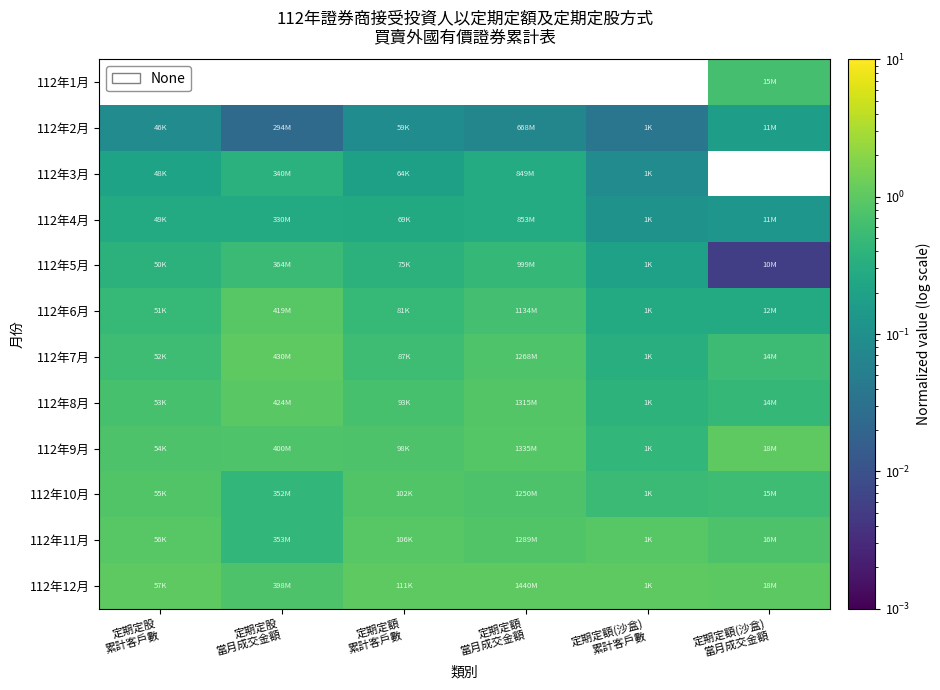

Reading left to right, extract all data points from this chart.

112年1月: 定期定股
累計客戶數=0.0	定期定股
當月成交金額=0.0	定期定額
累計客戶數=0.0	定期定額
當月成交金額=0.0	定期定額(沙盒)
累計客戶數=0.0	定期定額(沙盒)
當月成交金額=0.7
112年2月: 定期定股
累計客戶數=0.1	定期定股
當月成交金額=0.0	定期定額
累計客戶數=0.1	定期定額
當月成交金額=0.1	定期定額(沙盒)
累計客戶數=0.0	定期定額(沙盒)
當月成交金額=0.2
112年3月: 定期定股
累計客戶數=0.2	定期定股
當月成交金額=0.4	定期定額
累計客戶數=0.2	定期定額
當月成交金額=0.3	定期定額(沙盒)
累計客戶數=0.1	定期定額(沙盒)
當月成交金額=0.0
112年4月: 定期定股
累計客戶數=0.3	定期定股
當月成交金額=0.3	定期定額
累計客戶數=0.3	定期定額
當月成交金額=0.3	定期定額(沙盒)
累計客戶數=0.1	定期定額(沙盒)
當月成交金額=0.1
112年5月: 定期定股
累計客戶數=0.4	定期定股
當月成交金額=0.5	定期定額
累計客戶數=0.4	定期定額
當月成交金額=0.5	定期定額(沙盒)
累計客戶數=0.2	定期定額(沙盒)
當月成交金額=0.0
112年6月: 定期定股
累計客戶數=0.5	定期定股
當月成交金額=0.9	定期定額
累計客戶數=0.5	定期定額
當月成交金額=0.6	定期定額(沙盒)
累計客戶數=0.3	定期定額(沙盒)
當月成交金額=0.3
112年7月: 定期定股
累計客戶數=0.6	定期定股
當月成交金額=1.0	定期定額
累計客戶數=0.6	定期定額
當月成交金額=0.8	定期定額(沙盒)
累計客戶數=0.3	定期定額(沙盒)
當月成交金額=0.6
112年8月: 定期定股
累計客戶數=0.7	定期定股
當月成交金額=1.0	定期定額
累計客戶數=0.7	定期定額
當月成交金額=0.8	定期定額(沙盒)
累計客戶數=0.4	定期定額(沙盒)
當月成交金額=0.5
112年9月: 定期定股
累計客戶數=0.8	定期定股
當月成交金額=0.8	定期定額
累計客戶數=0.8	定期定額
當月成交金額=0.9	定期定額(沙盒)
累計客戶數=0.4	定期定額(沙盒)
當月成交金額=1.0
112年10月: 定期定股
累計客戶數=0.8	定期定股
當月成交金額=0.4	定期定額
累計客戶數=0.8	定期定額
當月成交金額=0.8	定期定額(沙盒)
累計客戶數=0.5	定期定額(沙盒)
當月成交金額=0.6
112年11月: 定期定股
累計客戶數=0.9	定期定股
當月成交金額=0.4	定期定額
累計客戶數=0.9	定期定額
當月成交金額=0.8	定期定額(沙盒)
累計客戶數=0.9	定期定額(沙盒)
當月成交金額=0.8
112年12月: 定期定股
累計客戶數=1.0	定期定股
當月成交金額=0.8	定期定額
累計客戶數=1.0	定期定額
當月成交金額=1.0	定期定額(沙盒)
累計客戶數=1.0	定期定額(沙盒)
當月成交金額=1.0